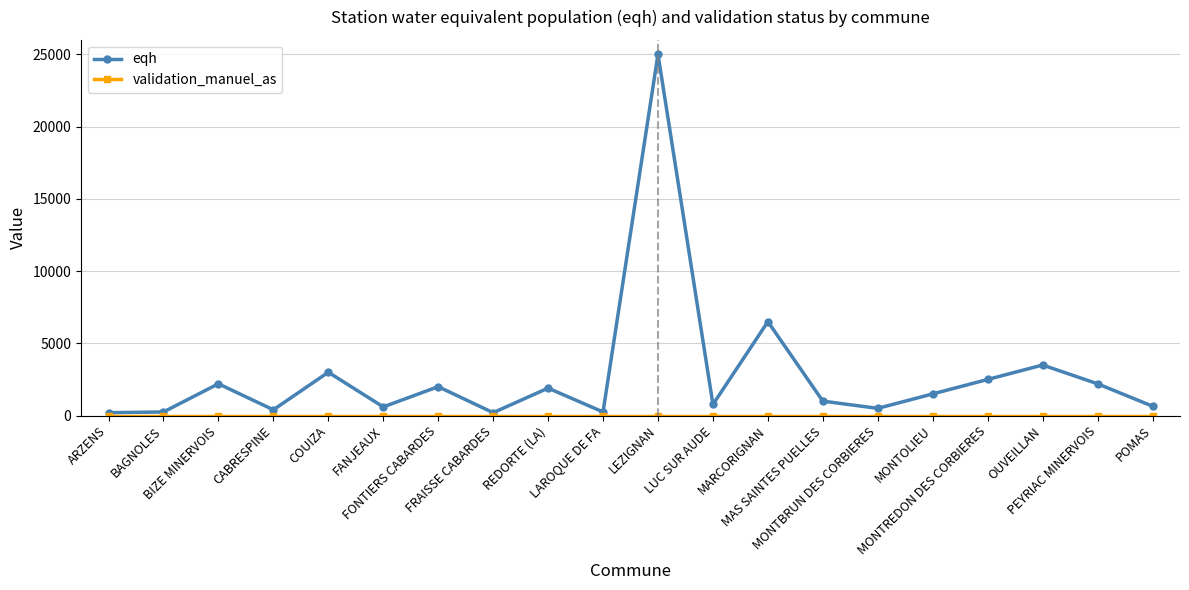

What is the spread (max minus min) of values at MONTBRUN DES CORBIERES?

500